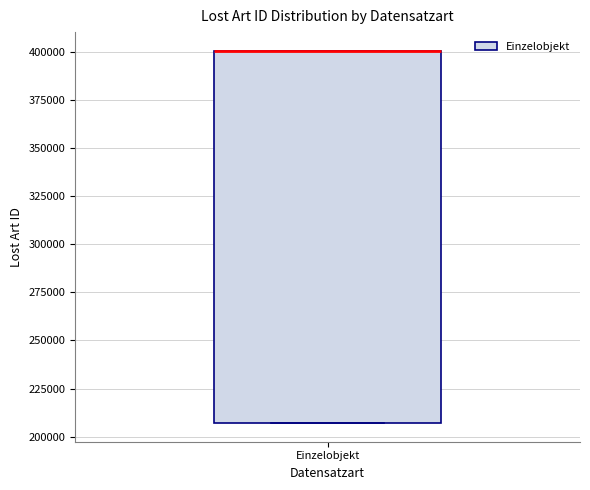

Read this box plot against the y-axis: the position of the median line, the range covered by the box, and the ends of both whiskers. The values are not printed on the chart, so give them approximately, as read against the axis.

median 400000 (drawn on the box's upper edge), box 205000 to 400000, whiskers 205000 to 400000